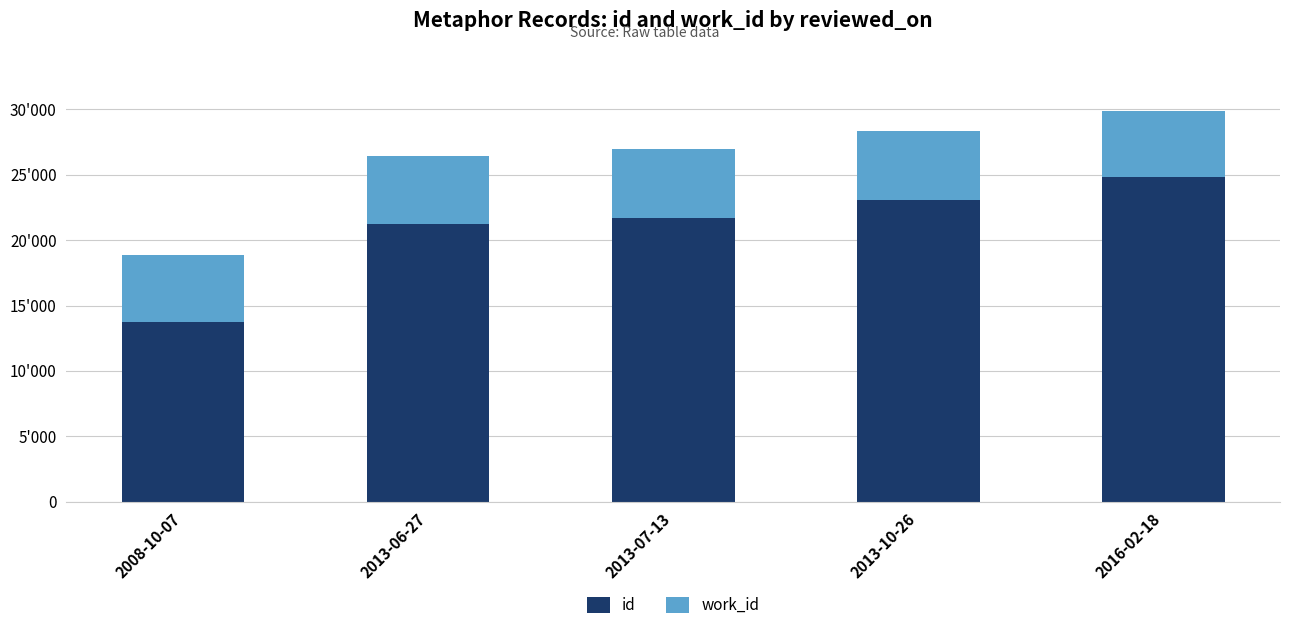

List the labels in order of id value, largest first.

2016-02-18, 2013-10-26, 2013-07-13, 2013-06-27, 2008-10-07